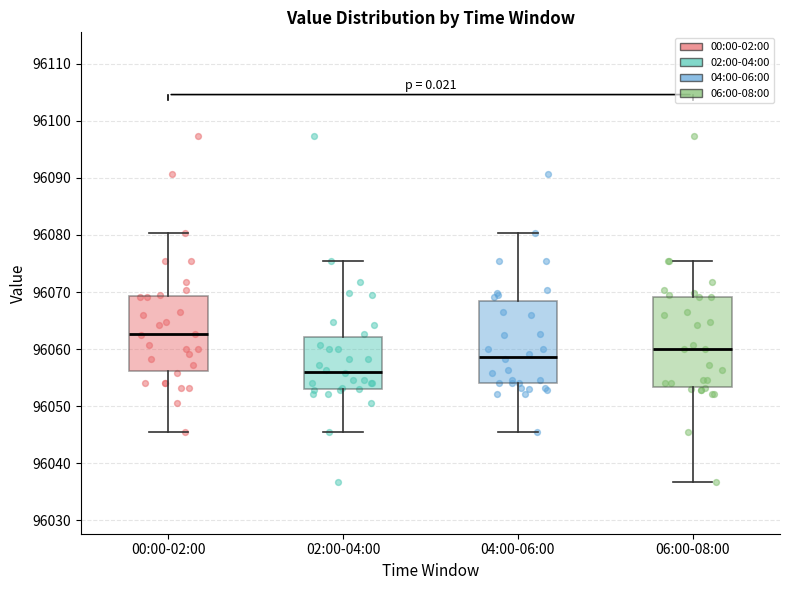

Which box has the highest median line?

00:00-02:00